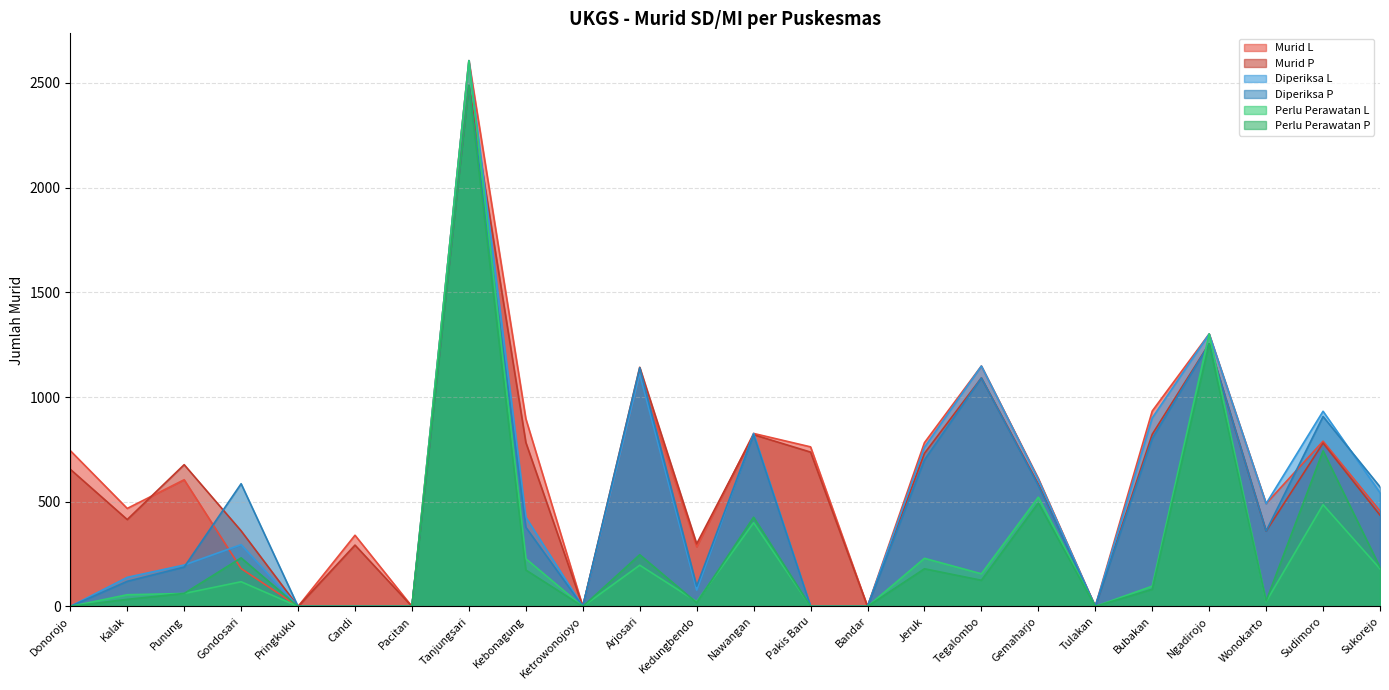

How many values in the Murid L series exceed 611?

11